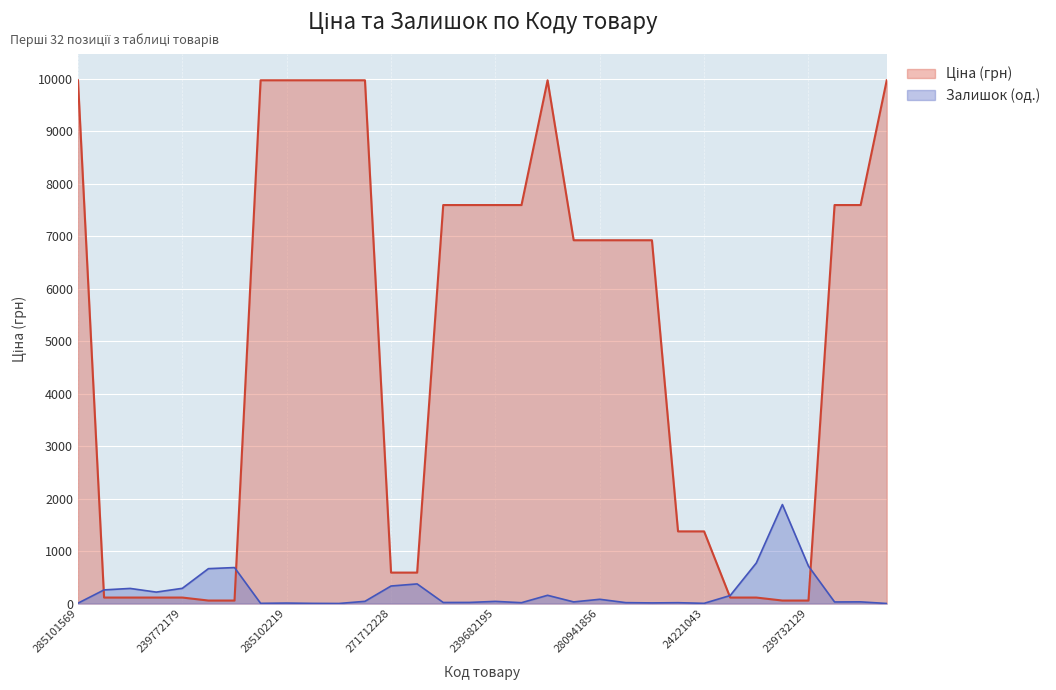

How many lines are shown in the chart?

2